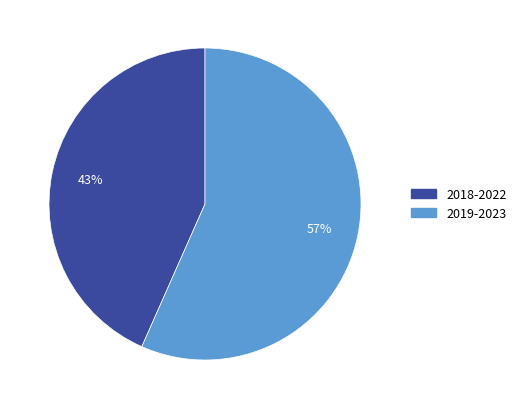

To the nearest percent, what is the average slice percentage?

50%